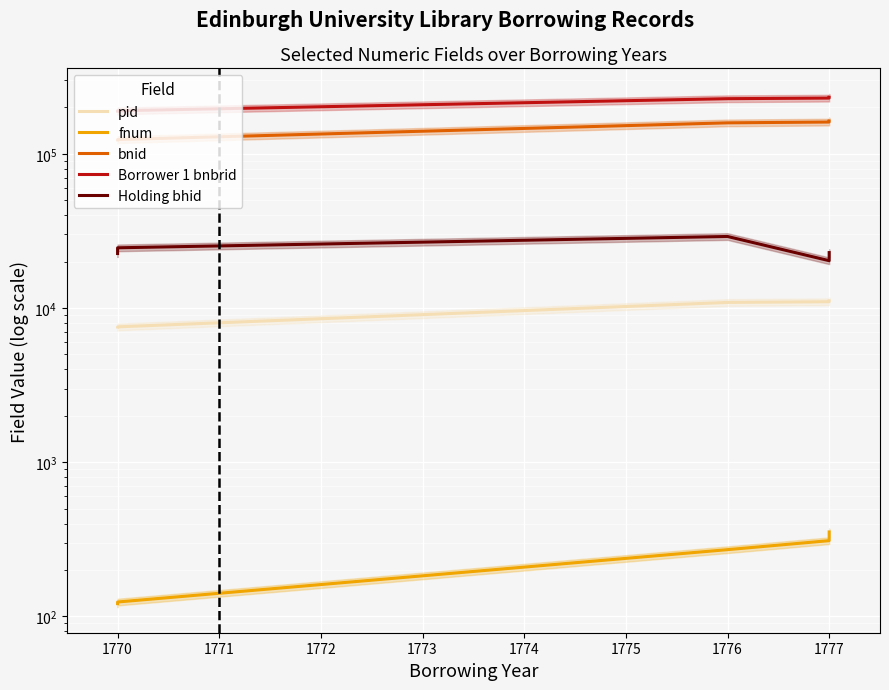

The value of fnum at 1777 is 93. True or false?

False